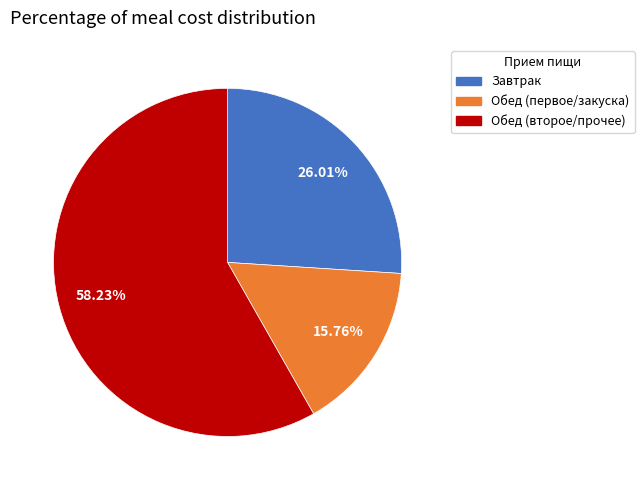

To the nearest percent, what is the average slice percentage?

33%